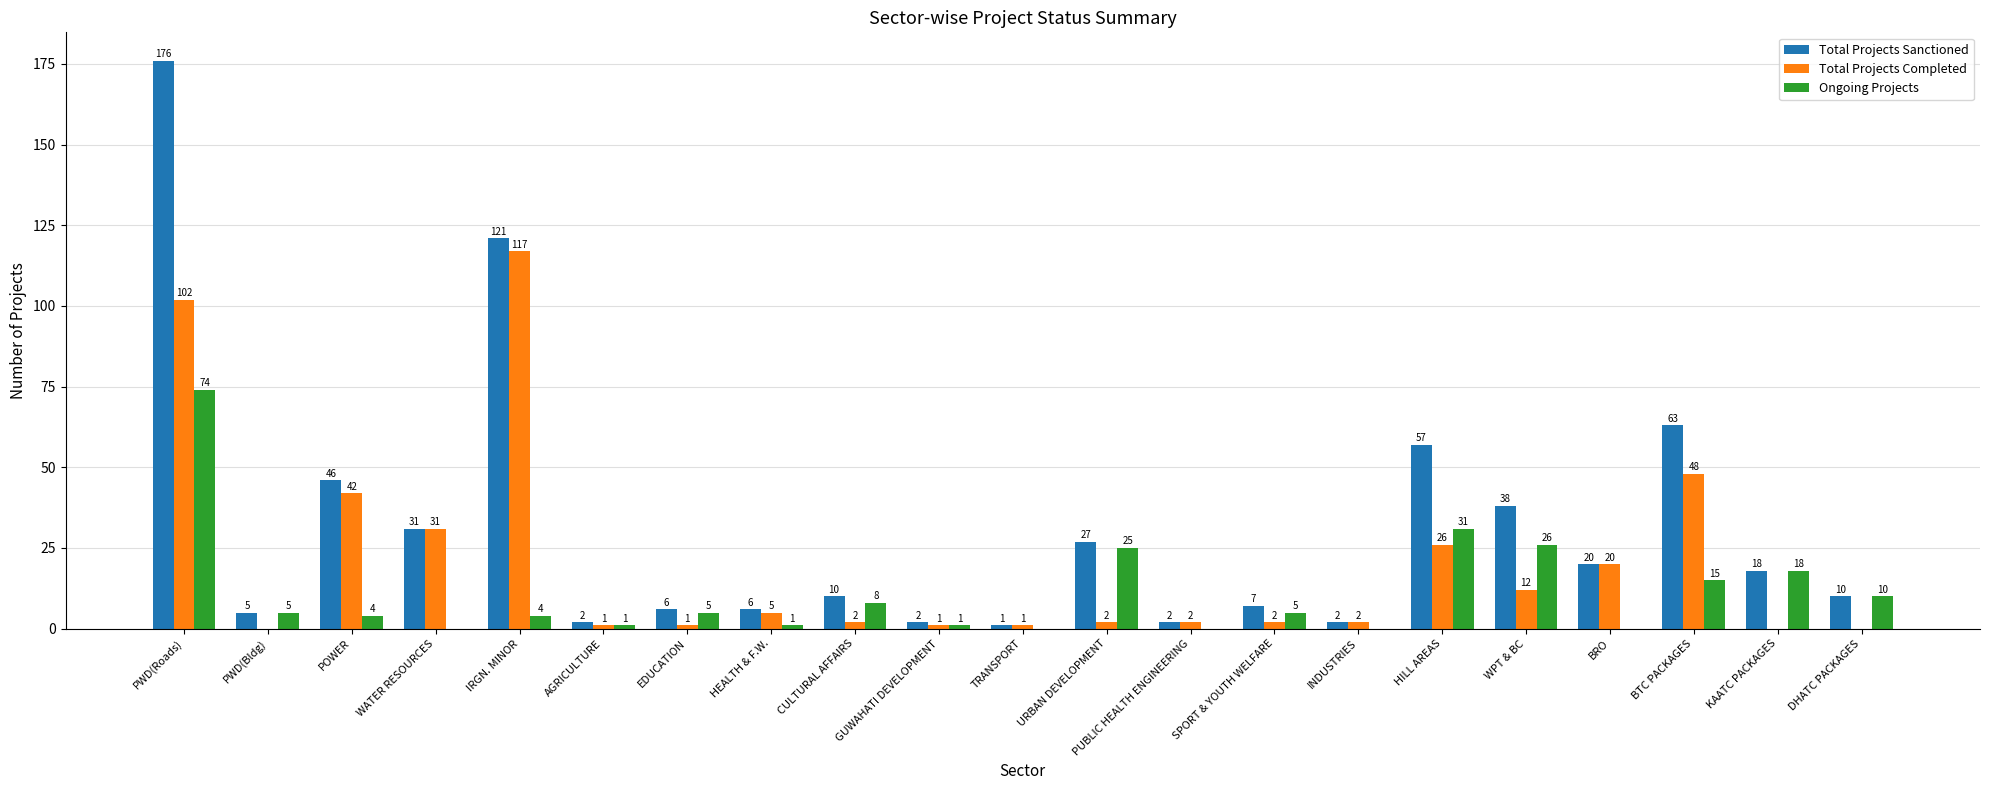

Reading left to right, list all the values displayed in this chart.

Total Projects Sanctioned: PWD(Roads)=176	PWD(Bldg)=5	POWER=46	WATER RESOURCES=31	IRGN. MINOR=121	AGRICULTURE=2	EDUCATION=6	HEALTH & F.W.=6	CULTURAL AFFAIRS=10	GUWAHATI DEVELOPMENT=2	TRANSPORT=1	URBAN DEVELOPMENT=27	PUBLIC HEALTH ENGINEERING=2	SPORT & YOUTH WELFARE=7	INDUSTRIES=2	HILL AREAS=57	WPT & BC=38	BRO=20	BTC PACKAGES=63	KAATC PACKAGES=18	DHATC PACKAGES=10
Total Projects Completed: PWD(Roads)=102	PWD(Bldg)=0	POWER=42	WATER RESOURCES=31	IRGN. MINOR=117	AGRICULTURE=1	EDUCATION=1	HEALTH & F.W.=5	CULTURAL AFFAIRS=2	GUWAHATI DEVELOPMENT=1	TRANSPORT=1	URBAN DEVELOPMENT=2	PUBLIC HEALTH ENGINEERING=2	SPORT & YOUTH WELFARE=2	INDUSTRIES=2	HILL AREAS=26	WPT & BC=12	BRO=20	BTC PACKAGES=48	KAATC PACKAGES=0	DHATC PACKAGES=0
Ongoing Projects: PWD(Roads)=74	PWD(Bldg)=5	POWER=4	WATER RESOURCES=0	IRGN. MINOR=4	AGRICULTURE=1	EDUCATION=5	HEALTH & F.W.=1	CULTURAL AFFAIRS=8	GUWAHATI DEVELOPMENT=1	TRANSPORT=0	URBAN DEVELOPMENT=25	PUBLIC HEALTH ENGINEERING=0	SPORT & YOUTH WELFARE=5	INDUSTRIES=0	HILL AREAS=31	WPT & BC=26	BRO=0	BTC PACKAGES=15	KAATC PACKAGES=18	DHATC PACKAGES=10